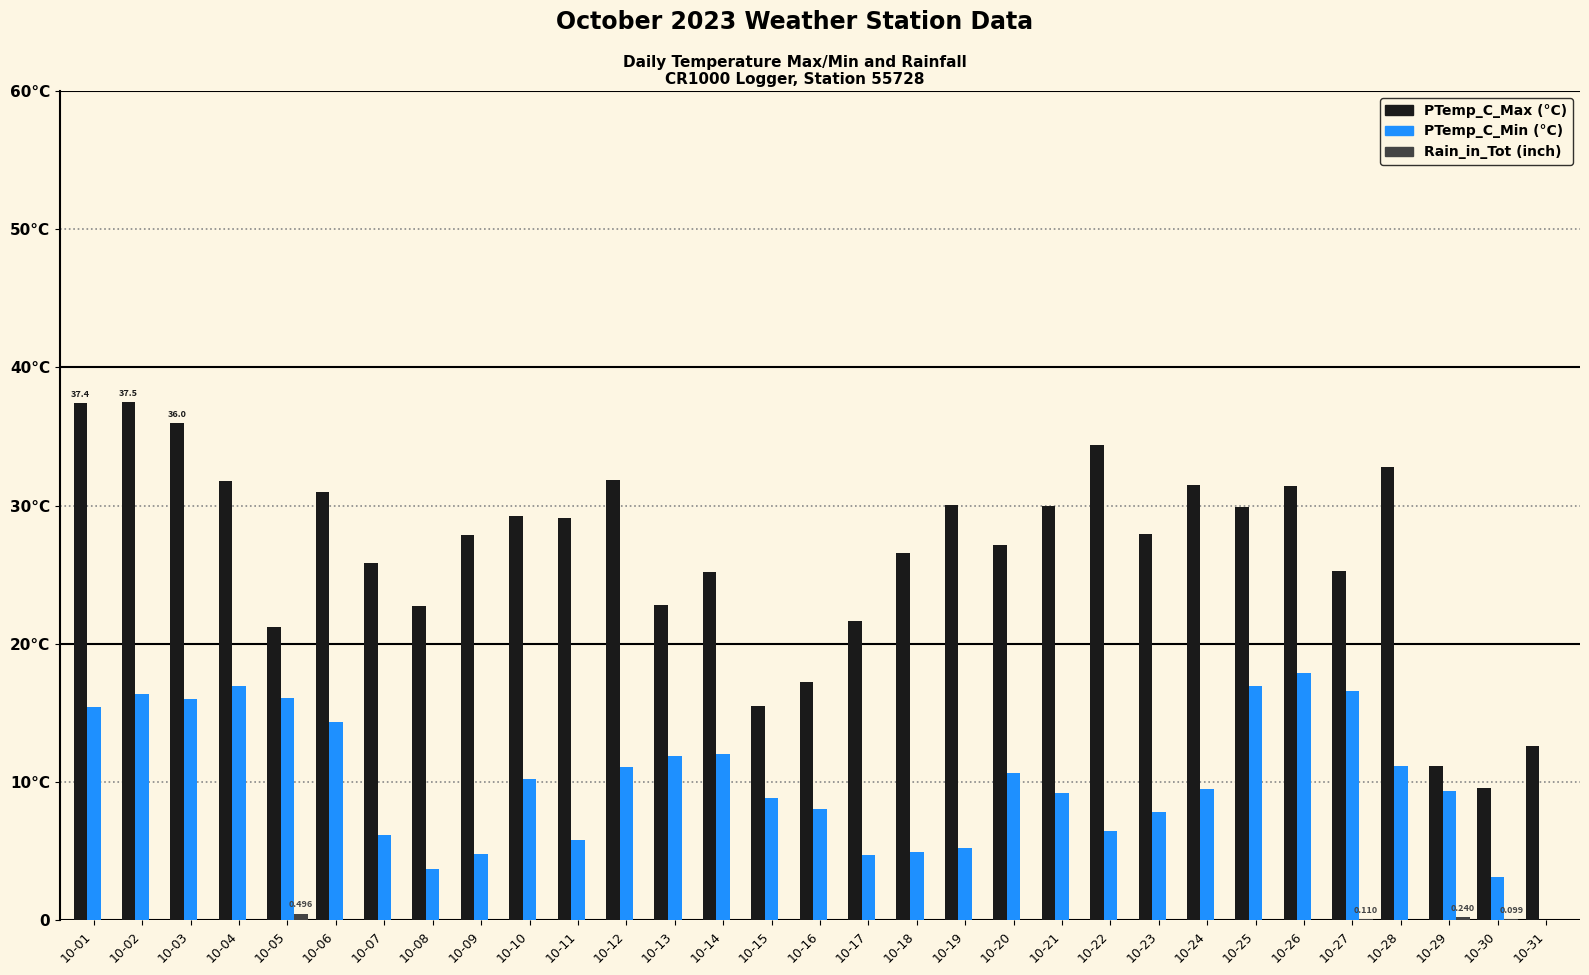

Is it true that PTemp_C_Min equals 9.5 at 10-24?

True